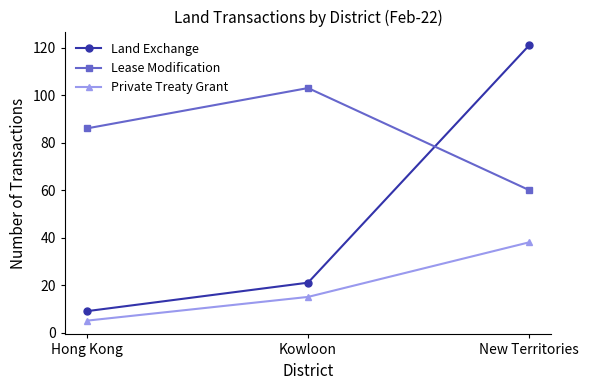

Reading left to right, transcribe all the data shown in this chart.

Land Exchange: Hong Kong=9	Kowloon=21	New Territories=121
Lease Modification: Hong Kong=86	Kowloon=103	New Territories=60
Private Treaty Grant: Hong Kong=5	Kowloon=15	New Territories=38